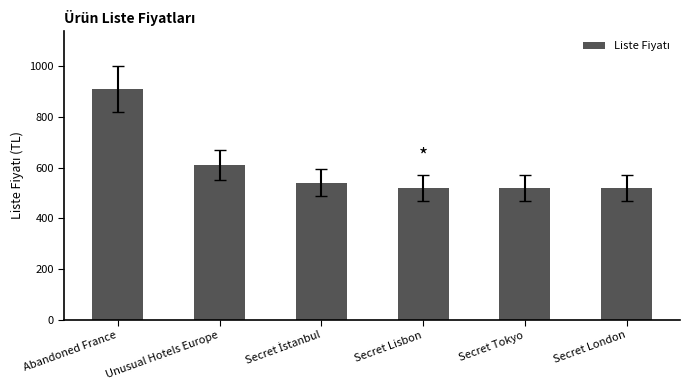

How many bars are there in total?

6